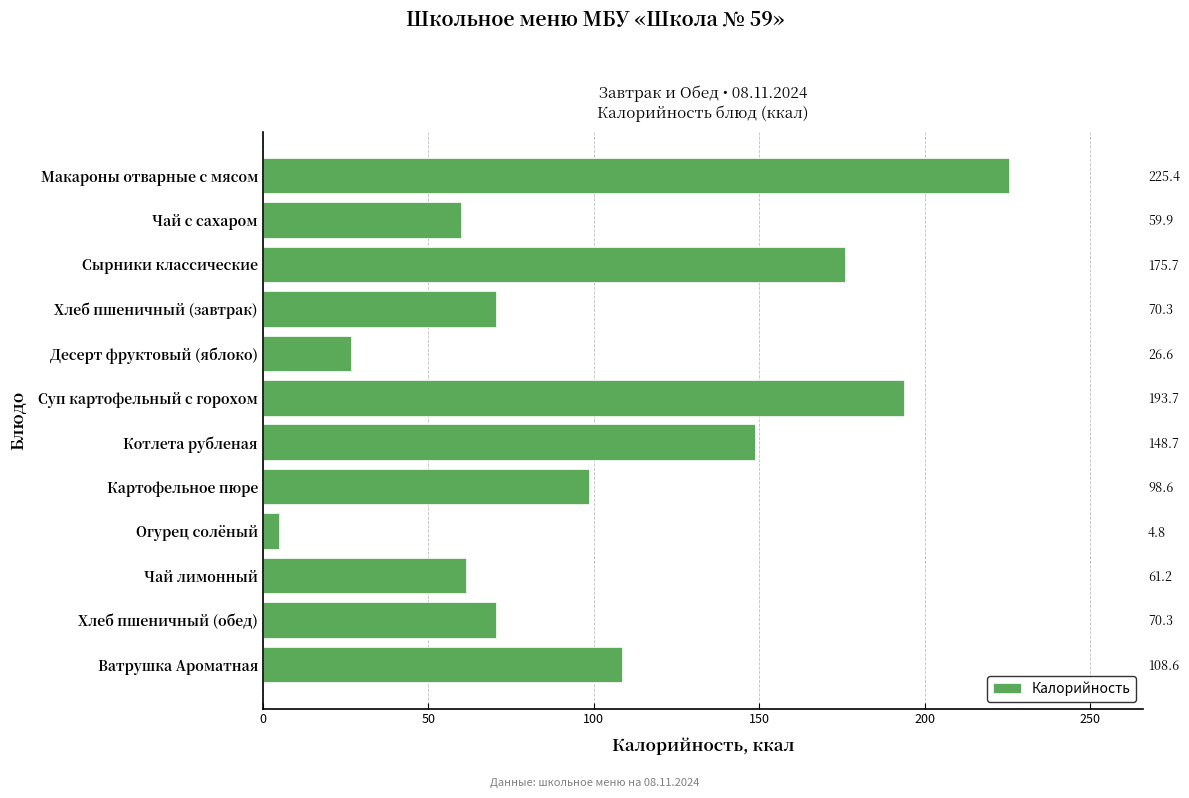

What position from the left is Чай лимонный?

10